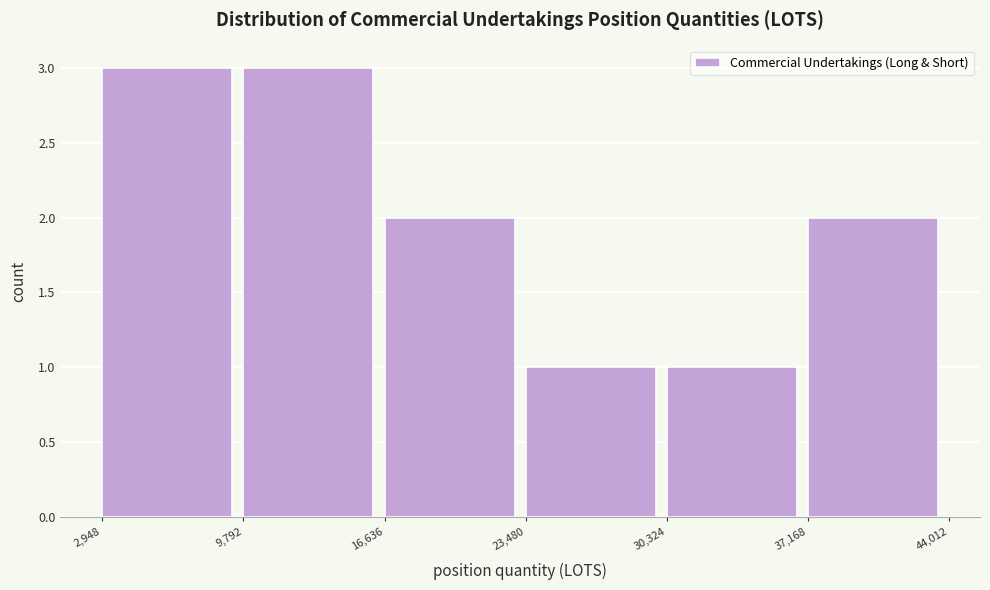

Reading left to right, transcribe this chart: for each bar, give the range it covers on the x-axis and its height. The values are not printed on the chart, so give them approximately, as read against the axis.

2,948 to 9,792: 3
9,792 to 16,636: 3
16,636 to 23,480: 2
23,480 to 30,324: 1
30,324 to 37,168: 1
37,168 to 44,012: 2